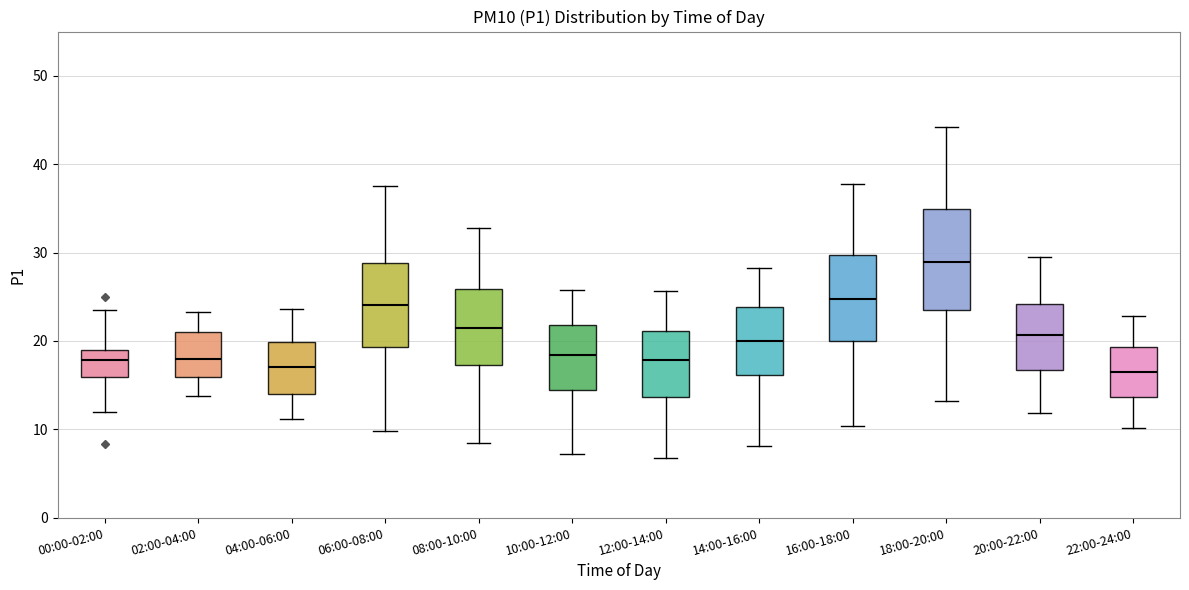

Reading left to right, read every box against the y-axis: the position of its median line, the range the box covers, and the ends of its whiskers. The values are not printed on the chart, so give them approximately, as read against the axis.

00:00-02:00: median 18, box 16 to 19, whiskers 12 to 23
02:00-04:00: median 18, box 16 to 21, whiskers 14 to 23
04:00-06:00: median 17, box 14 to 20, whiskers 11 to 24
06:00-08:00: median 24, box 19 to 29, whiskers 10 to 38
08:00-10:00: median 22, box 17 to 26, whiskers 9 to 33
10:00-12:00: median 18, box 14 to 22, whiskers 7 to 26
12:00-14:00: median 18, box 14 to 21, whiskers 7 to 26
14:00-16:00: median 20, box 16 to 24, whiskers 8 to 28
16:00-18:00: median 25, box 20 to 30, whiskers 10 to 38
18:00-20:00: median 29, box 24 to 35, whiskers 13 to 44
20:00-22:00: median 21, box 17 to 24, whiskers 12 to 30
22:00-24:00: median 17, box 14 to 19, whiskers 10 to 23